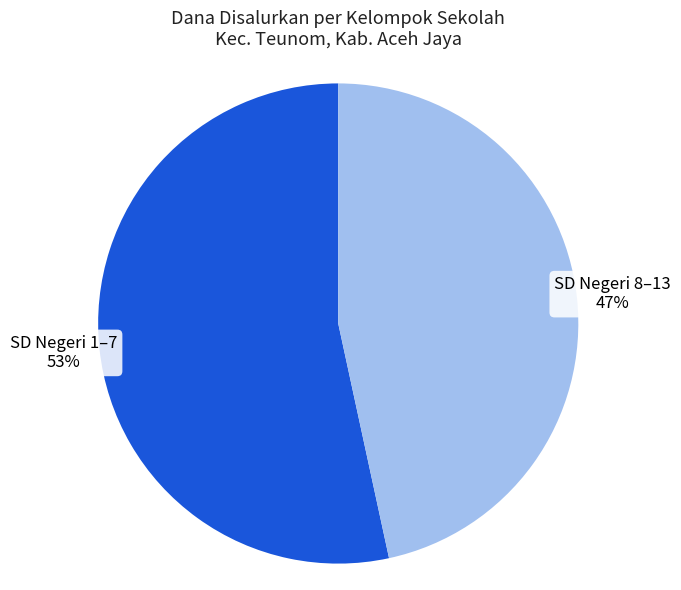

Is the sum of SD Negeri 1–7 and SD Negeri 8–13 greater than half?

Yes